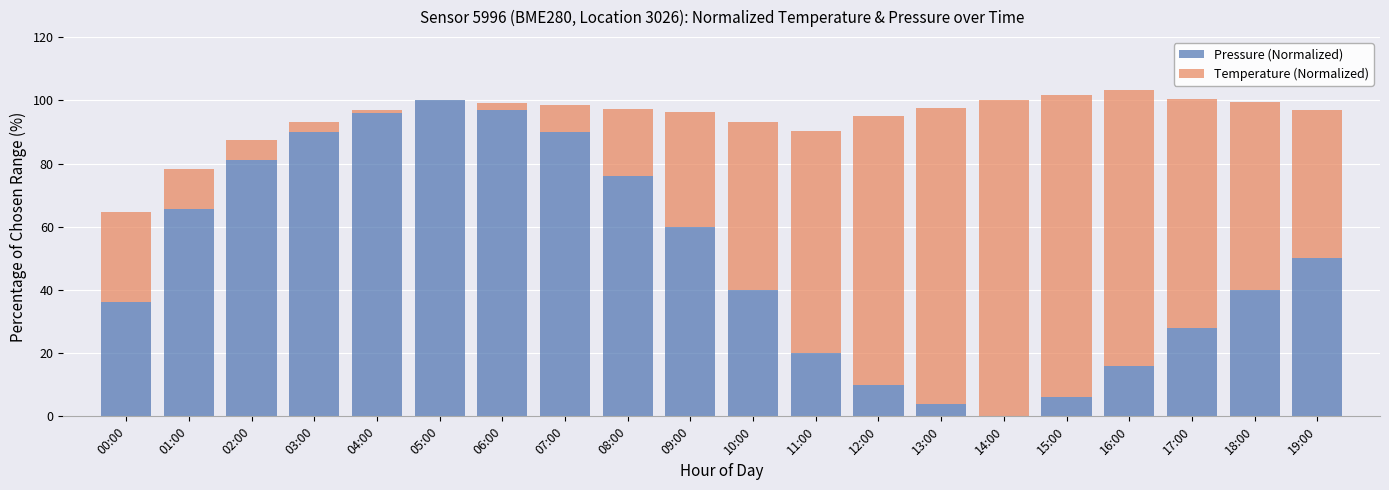

How many categories are shown in the chart?

20